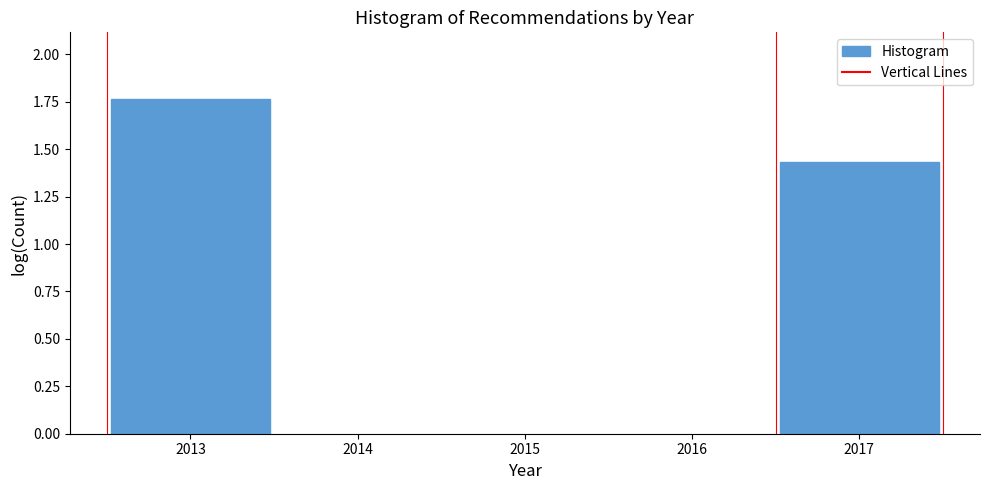

True or false: the data shows 0.6 at 2013.

False